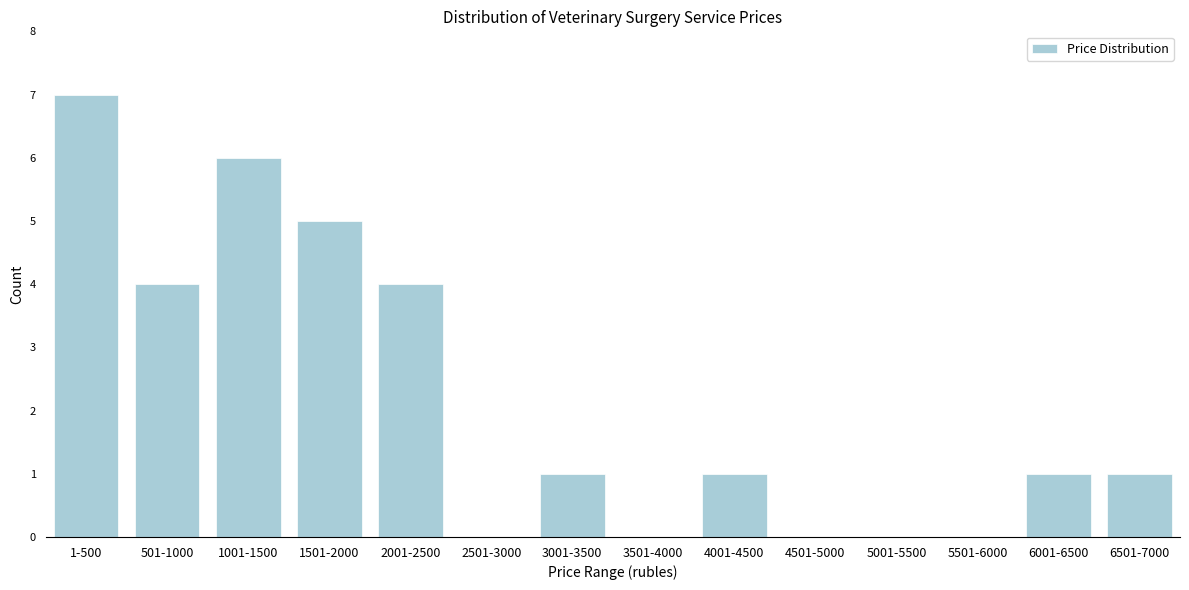

Reading left to right, transcribe all the data shown in this chart.

1-500=7	501-1000=4	1001-1500=6	1501-2000=5	2001-2500=4	2501-3000=0	3001-3500=1	3501-4000=0	4001-4500=1	4501-5000=0	5001-5500=0	5501-6000=0	6001-6500=1	6501-7000=1